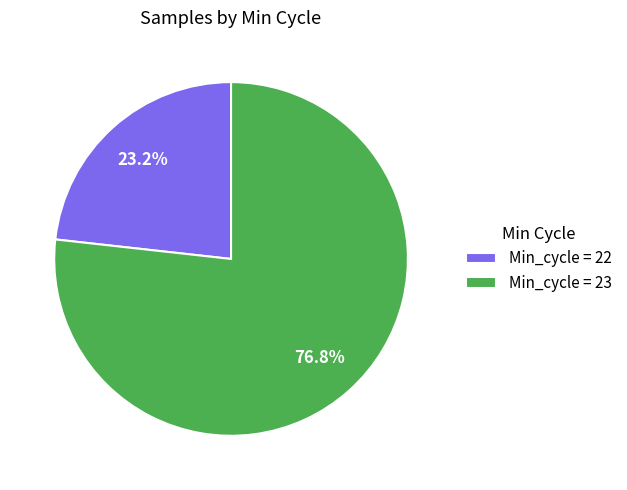

What is the ratio of the value at Min_cycle = 23 to the value at Min_cycle = 22?

3.3